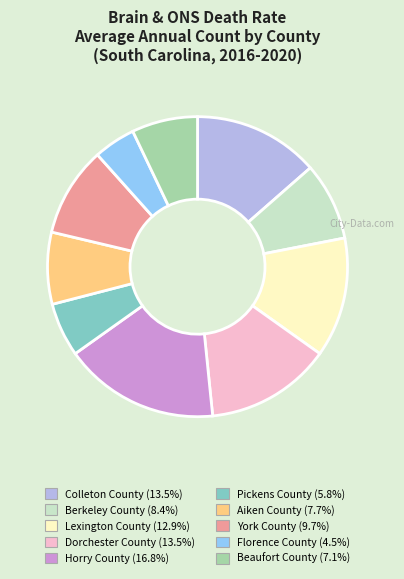

Is it true that Florence County is 5% of the pie?

True